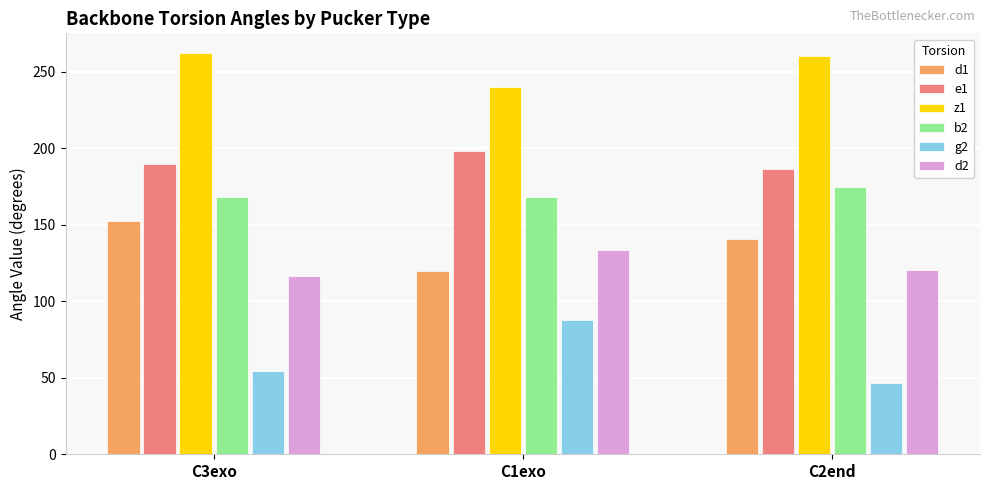

What is the spread (max minus min) of values at C1exo?

152.5